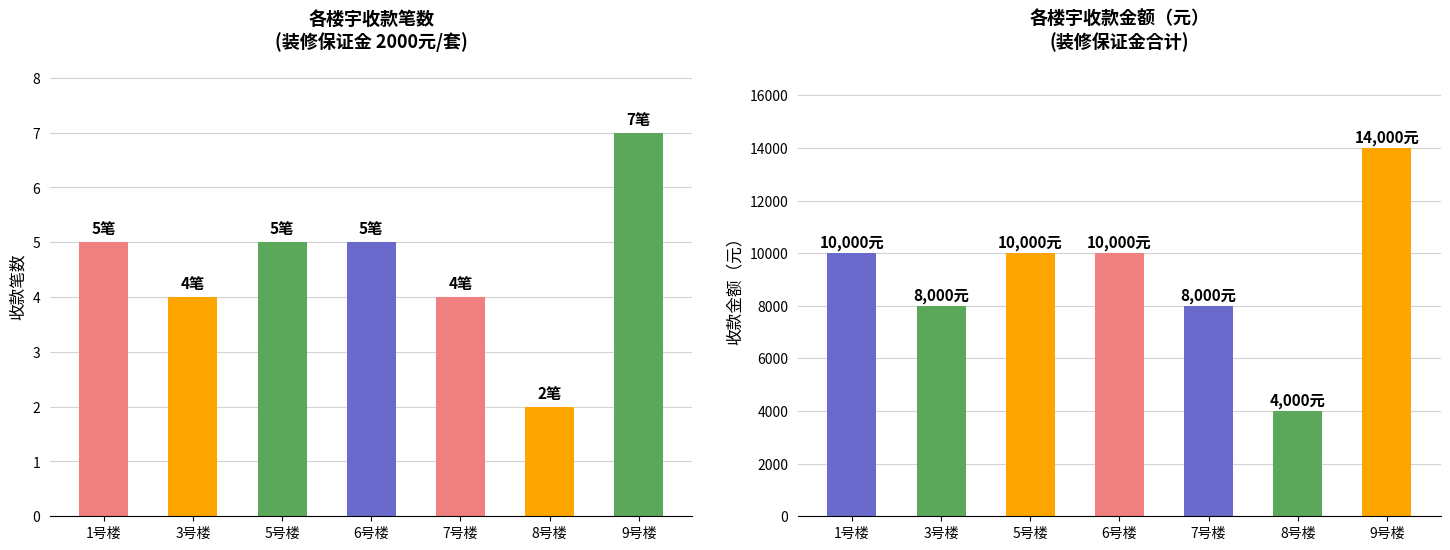

Between 7号楼 and 5号楼, which is larger?

5号楼